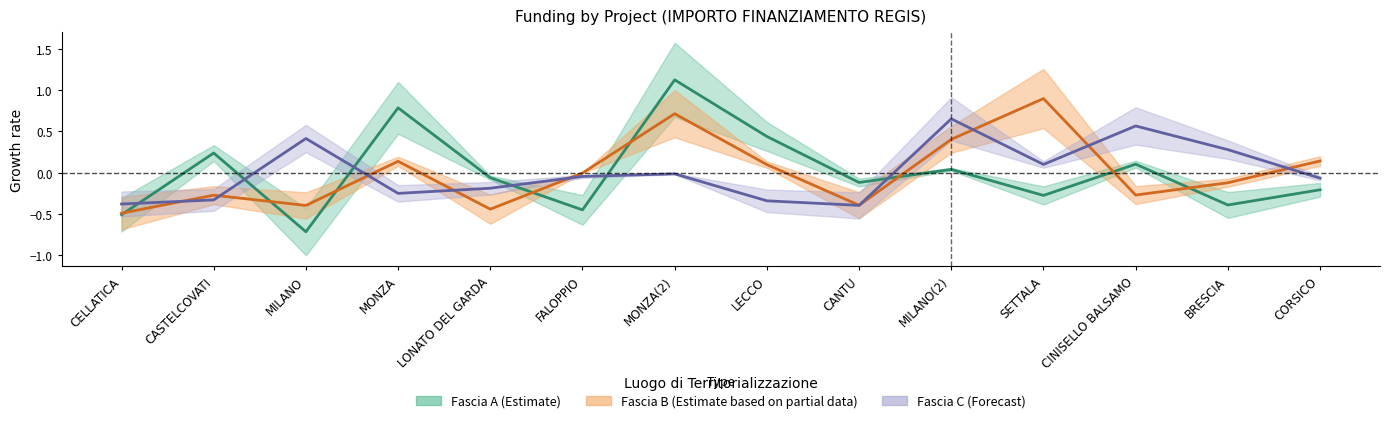

How many values in the Fascia A series exceed 0?

6